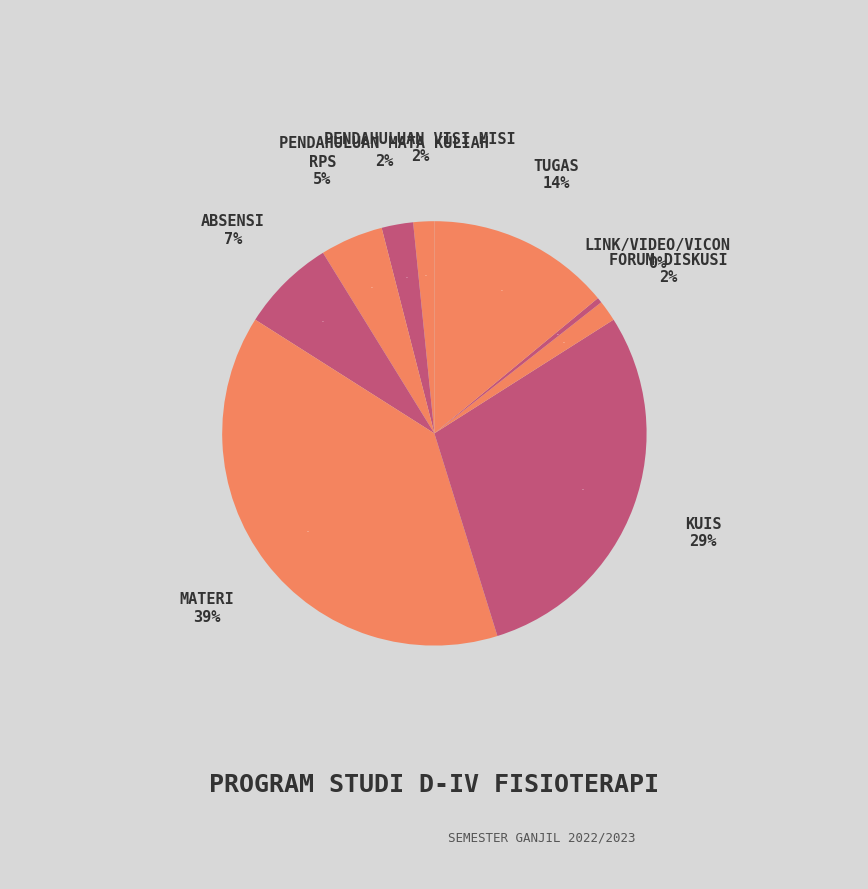

Is there any slice that represents more than half of the pie?

No